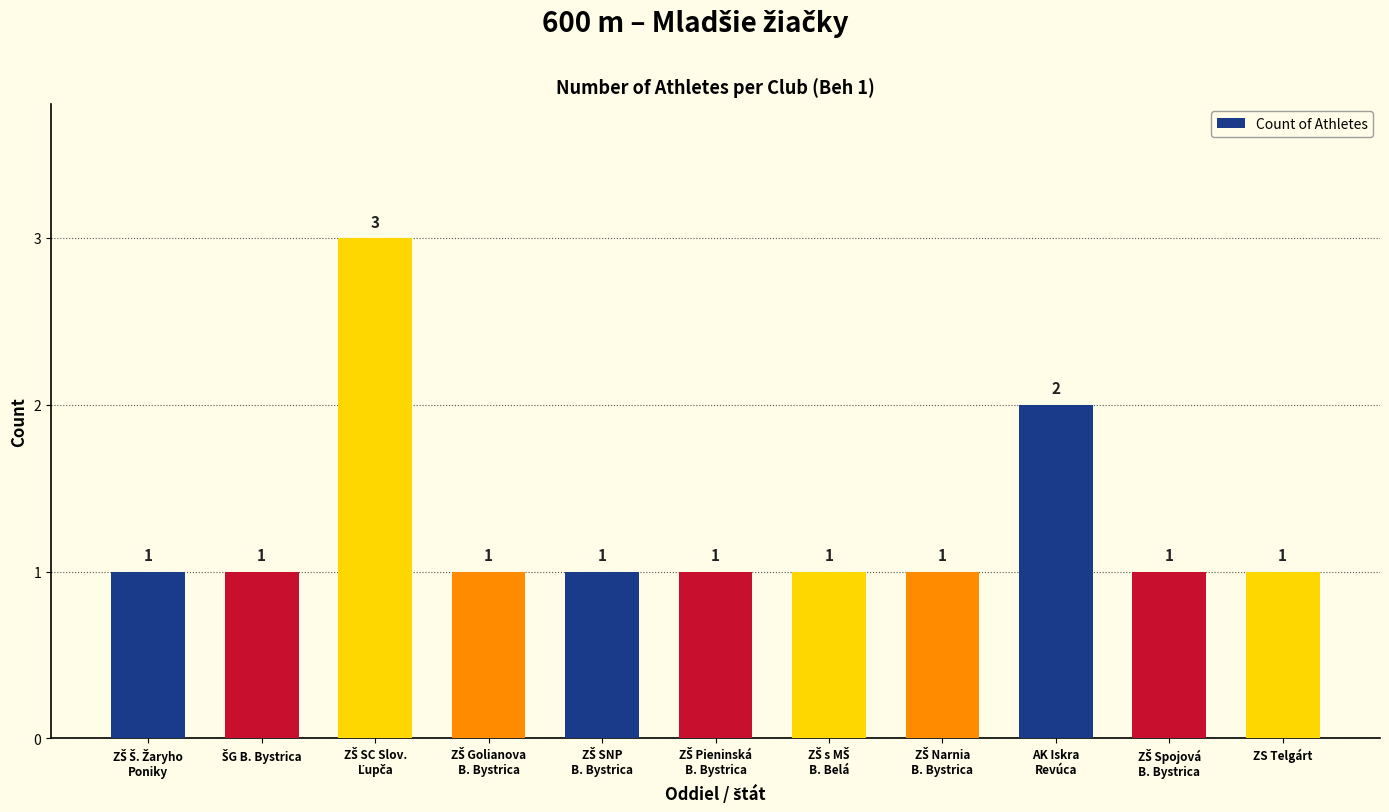

True or false: the data shows 2 at ZS Telgárt.

False